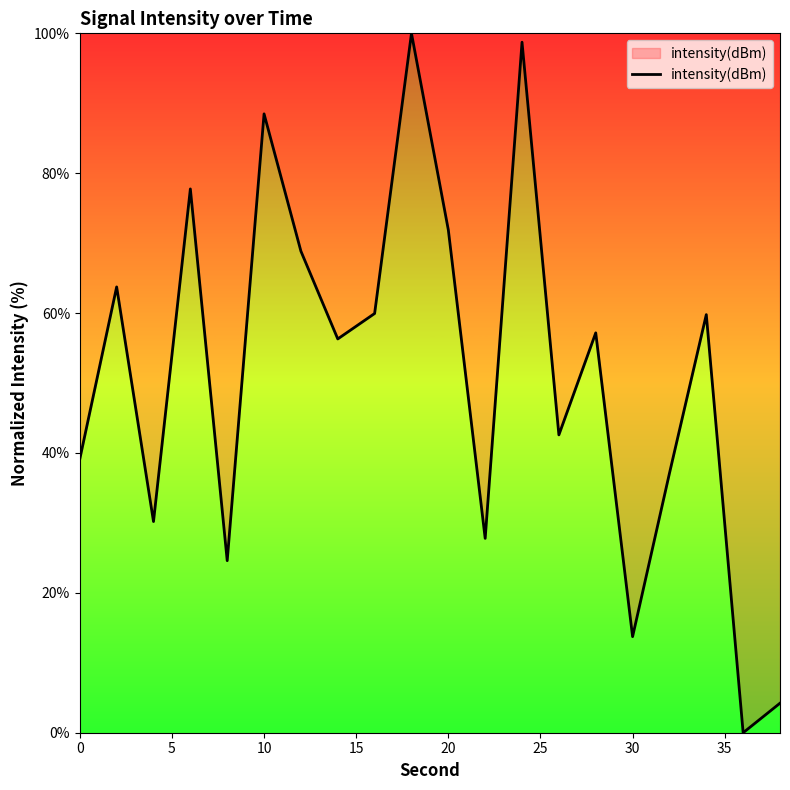

What is the greatest value displayed?

100.0